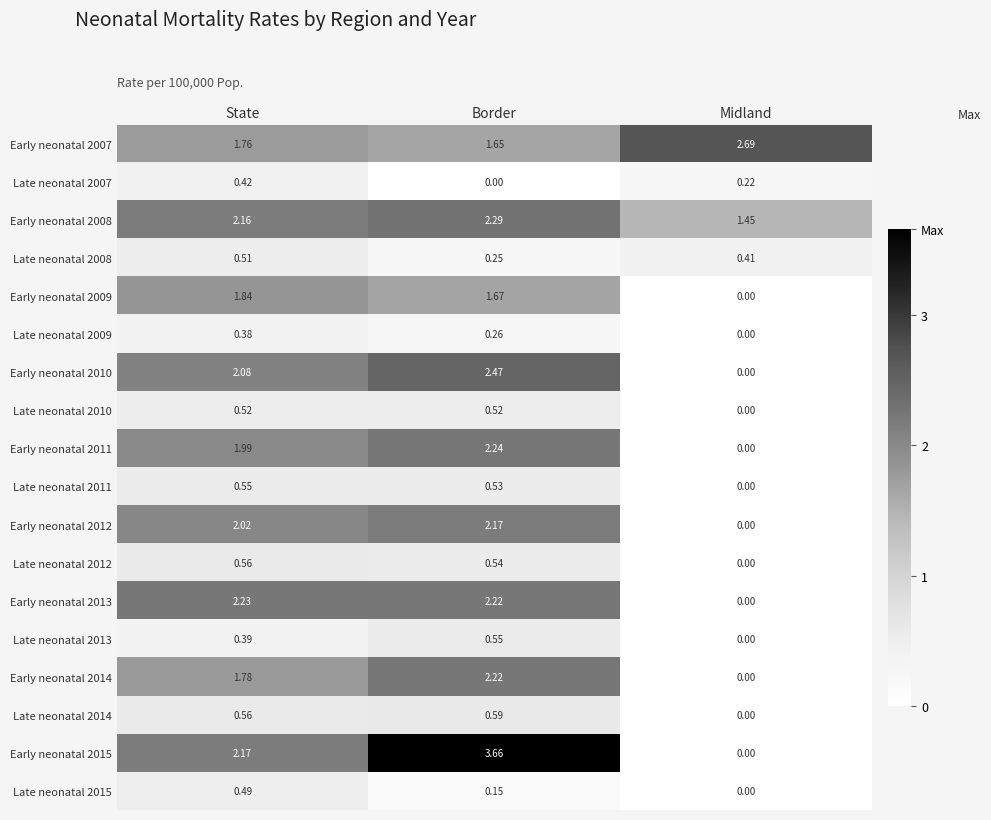

At which category does the chart reach its peak across all series?

Border